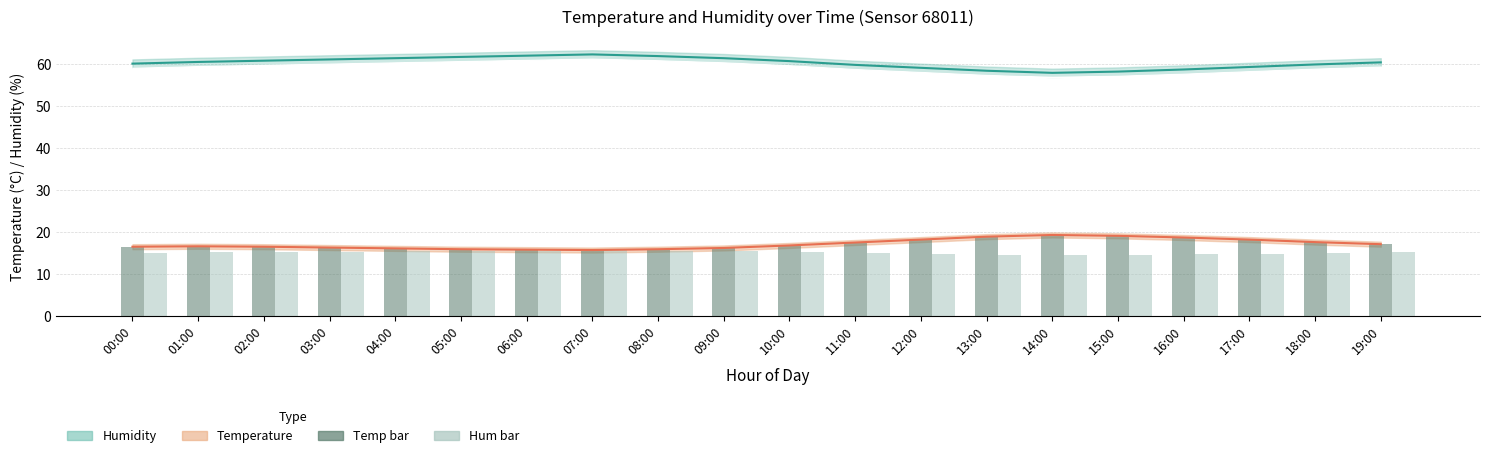

What is the average value of the temperature (bar) series?

17.1